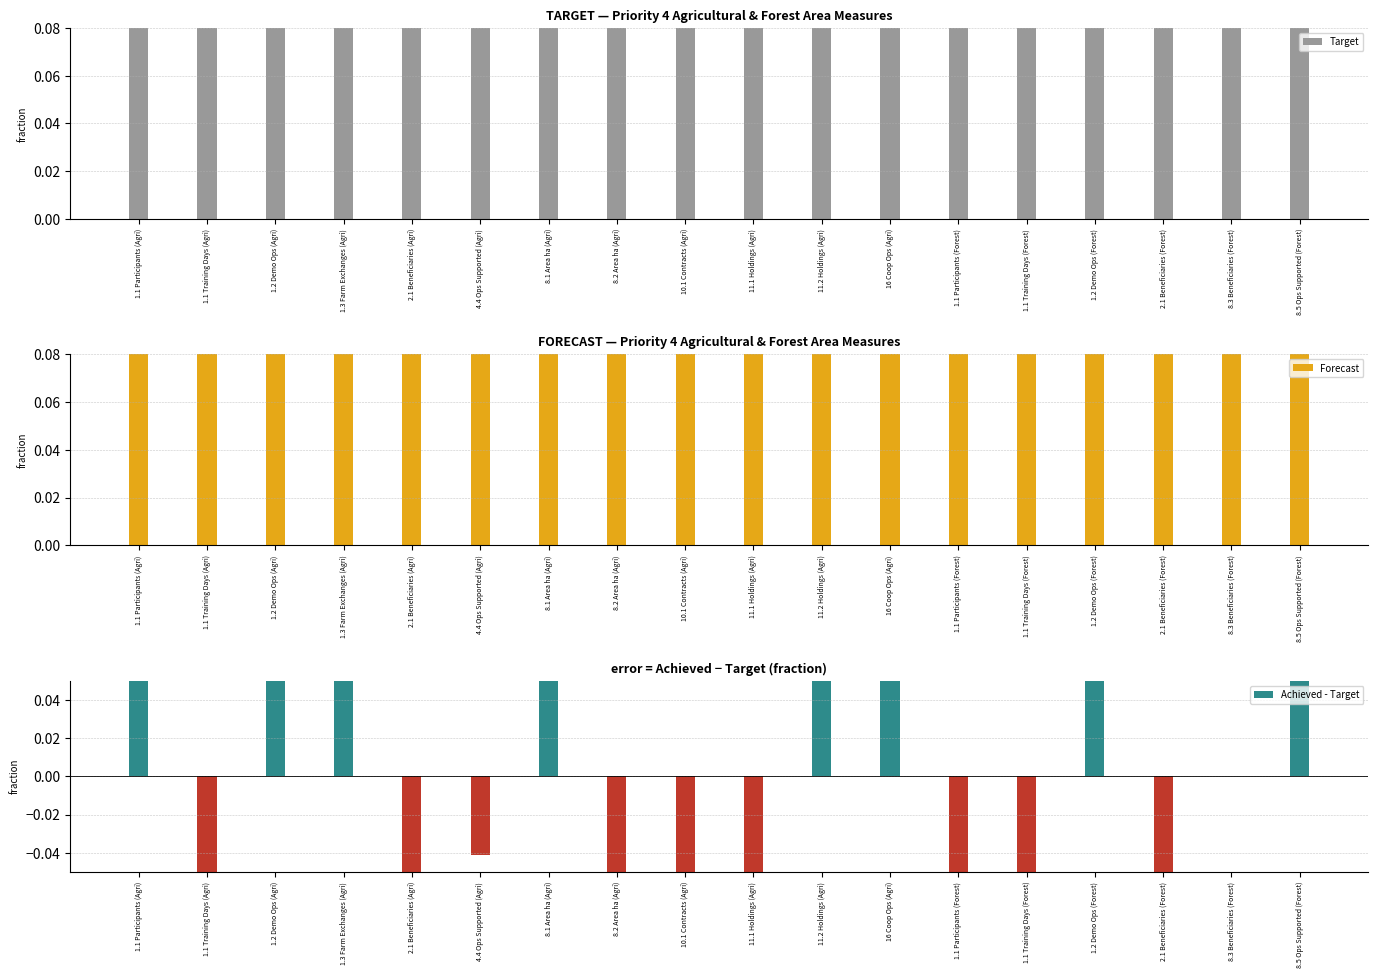

True or false: Forecast has a value of 0.5 at 16 Coop Ops (Agri).

False